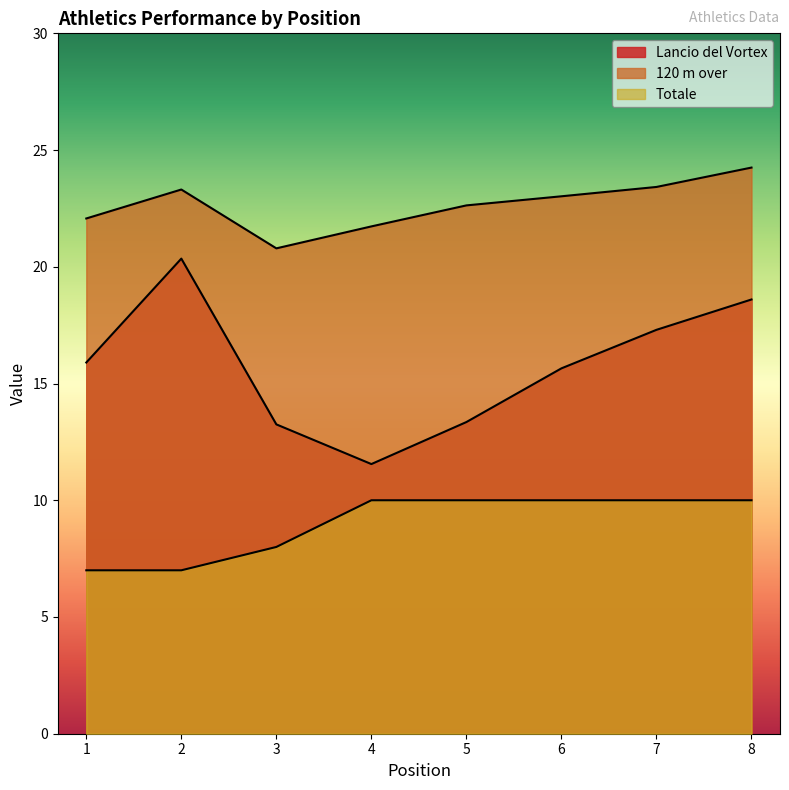

At how many categories does at least one series exceed 15?

8